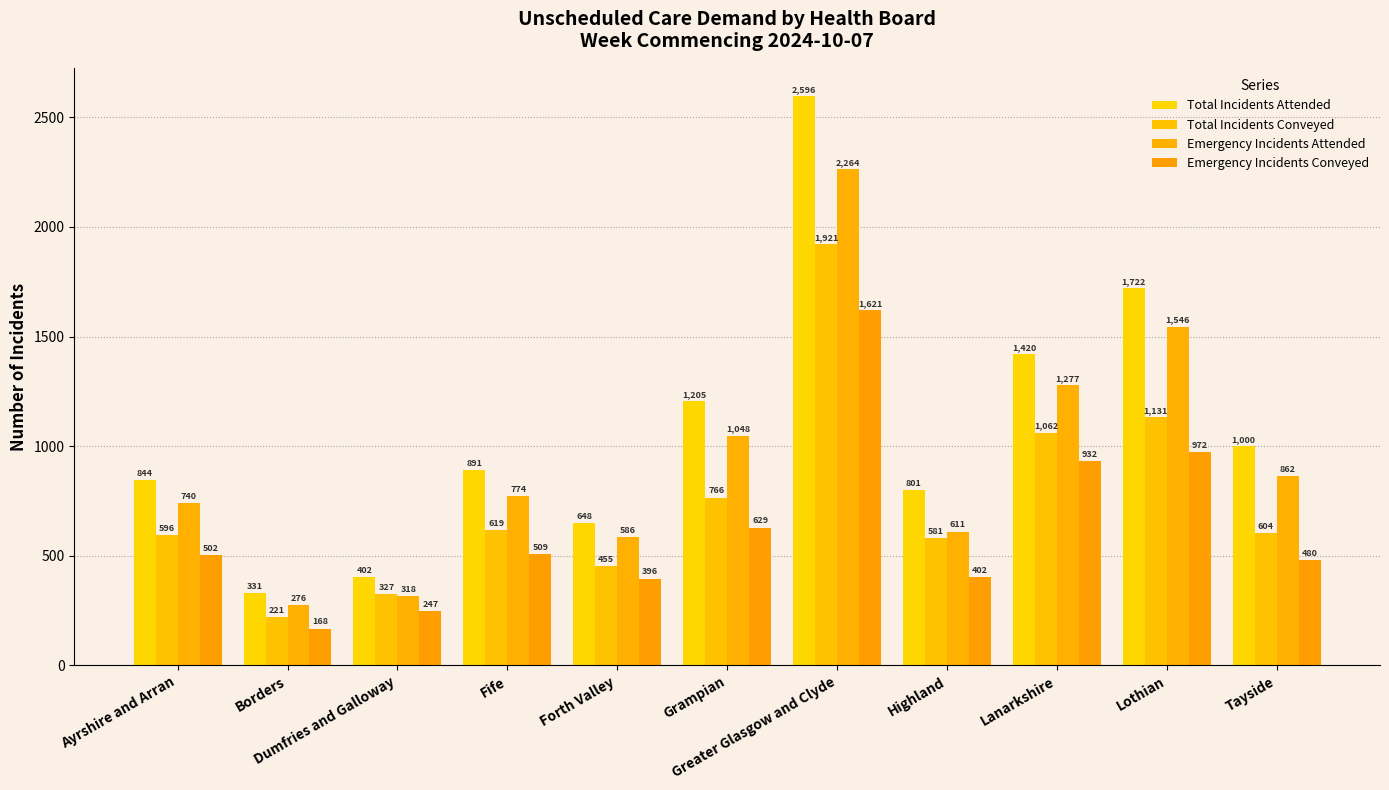

What is the minimum value shown in the chart?

168